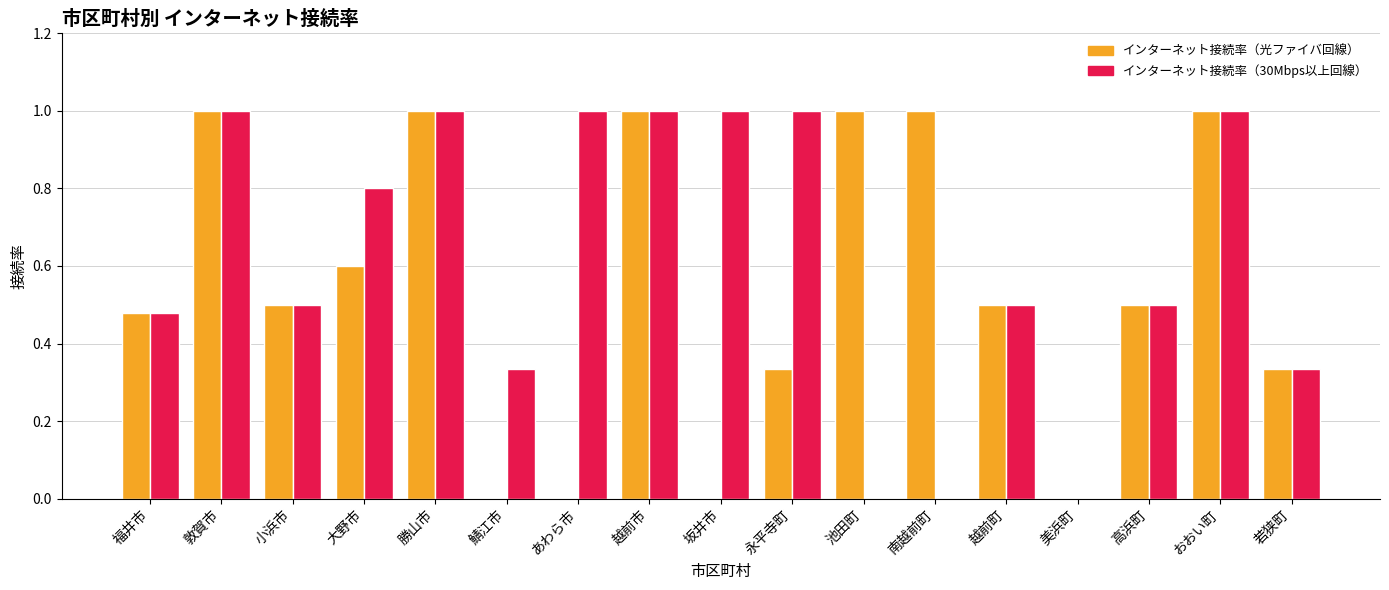

Which series has the largest total across all categories?

インターネット接続率（30Mbps以上回線）